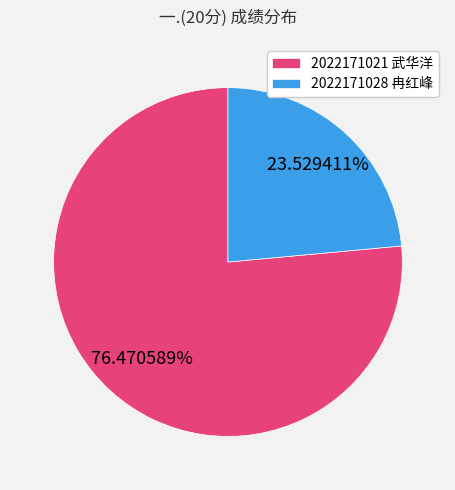

What is the largest slice in the pie chart?

2022171021 武华洋